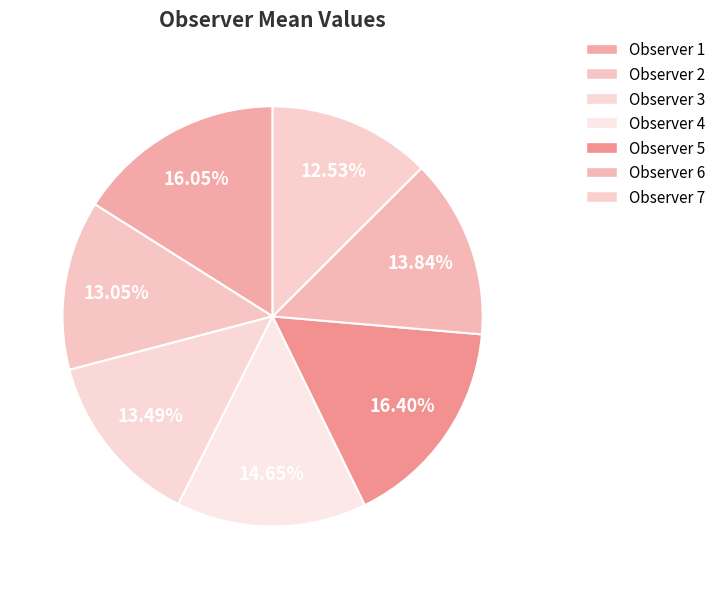

How many slices are in this pie chart?

7